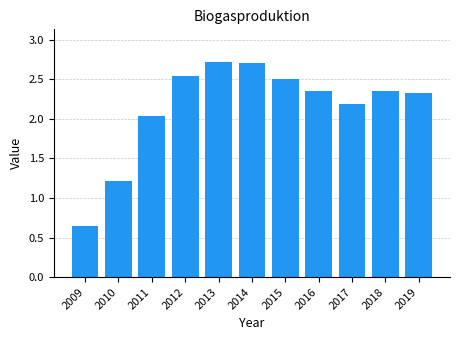

What is the value of the 6th bar from the left?

2.7